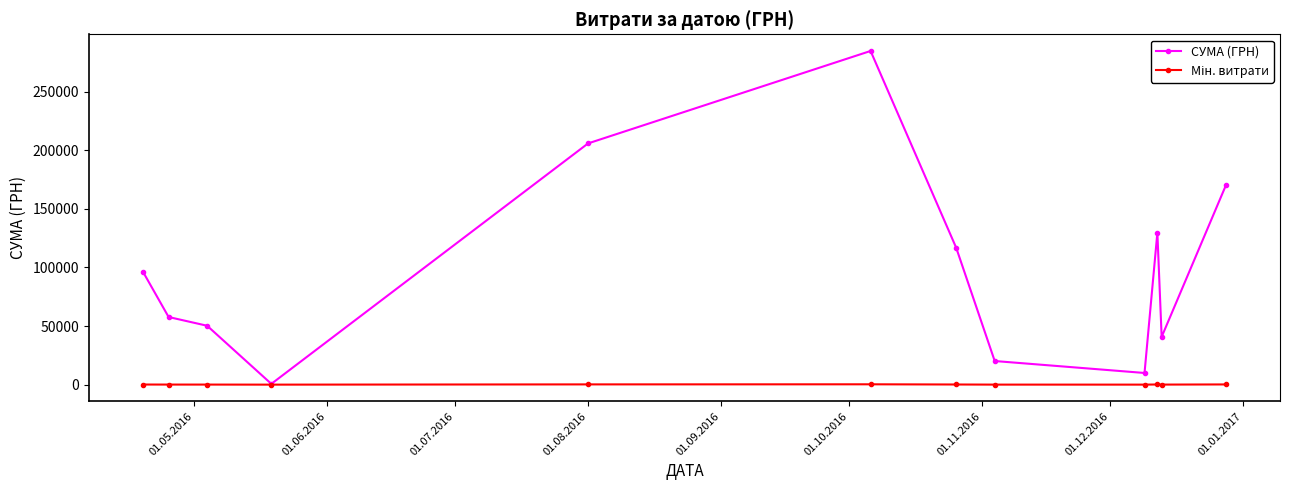

How many interior local peaks does the СУМА (ГРН) series have?

2